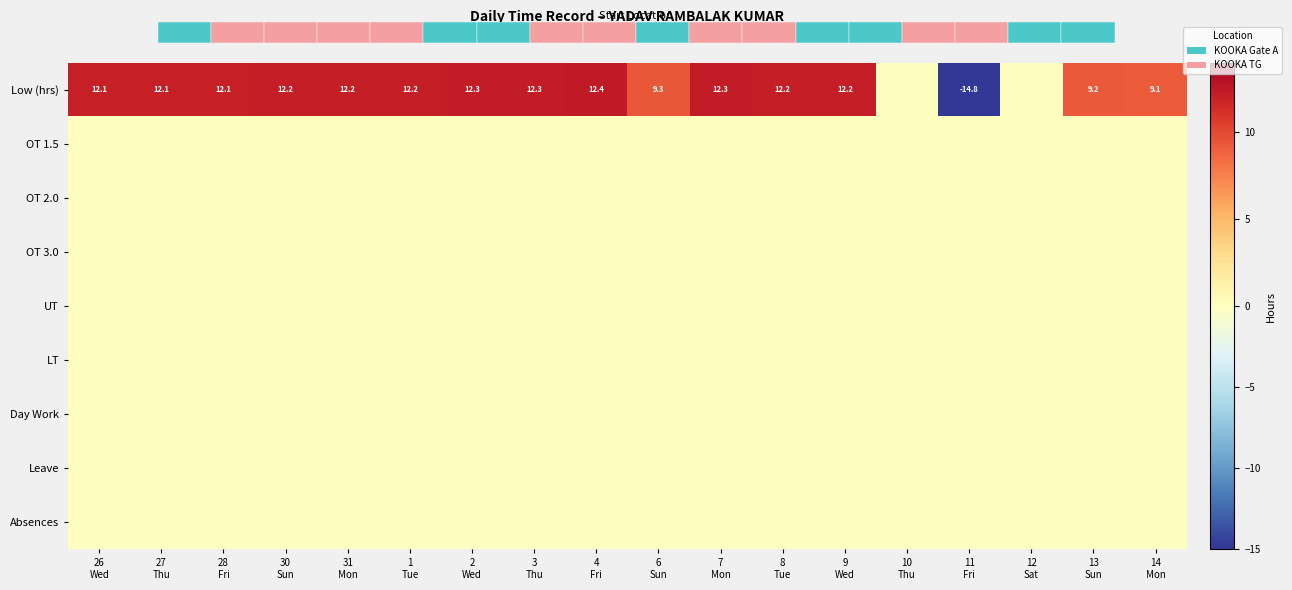

Which series has the widest spread of values?

Low (hrs)